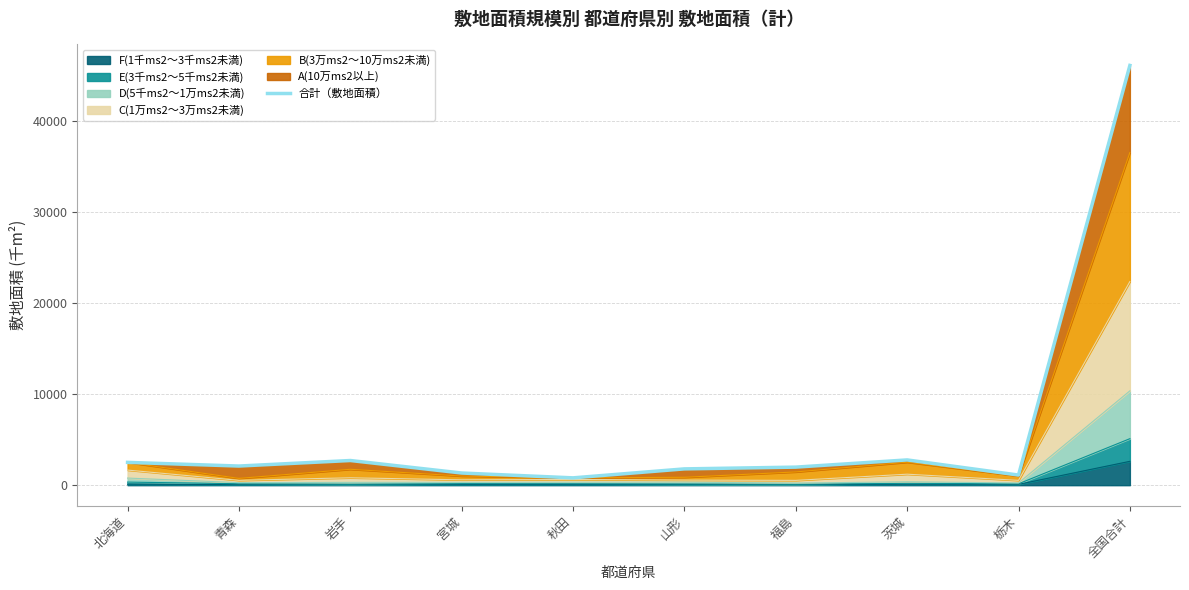

What is the label of the 7th point from the left?

福島